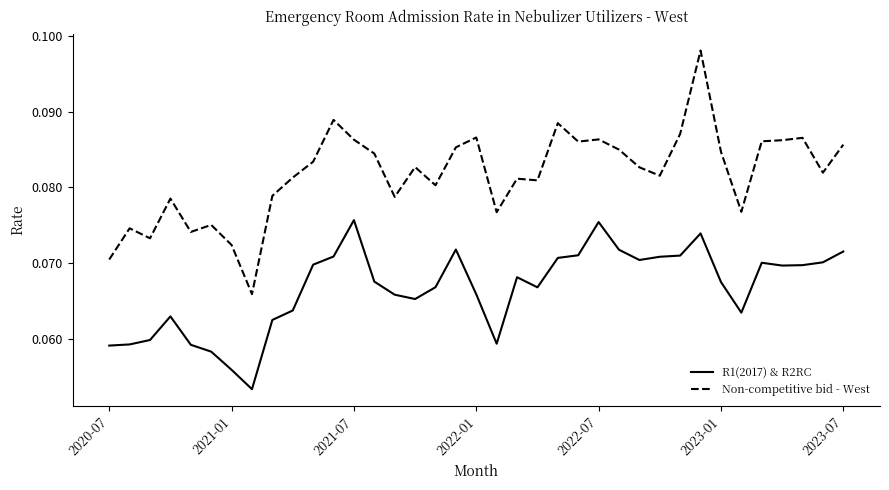

Which series has the widest spread of values?

Non-competitive bid - West